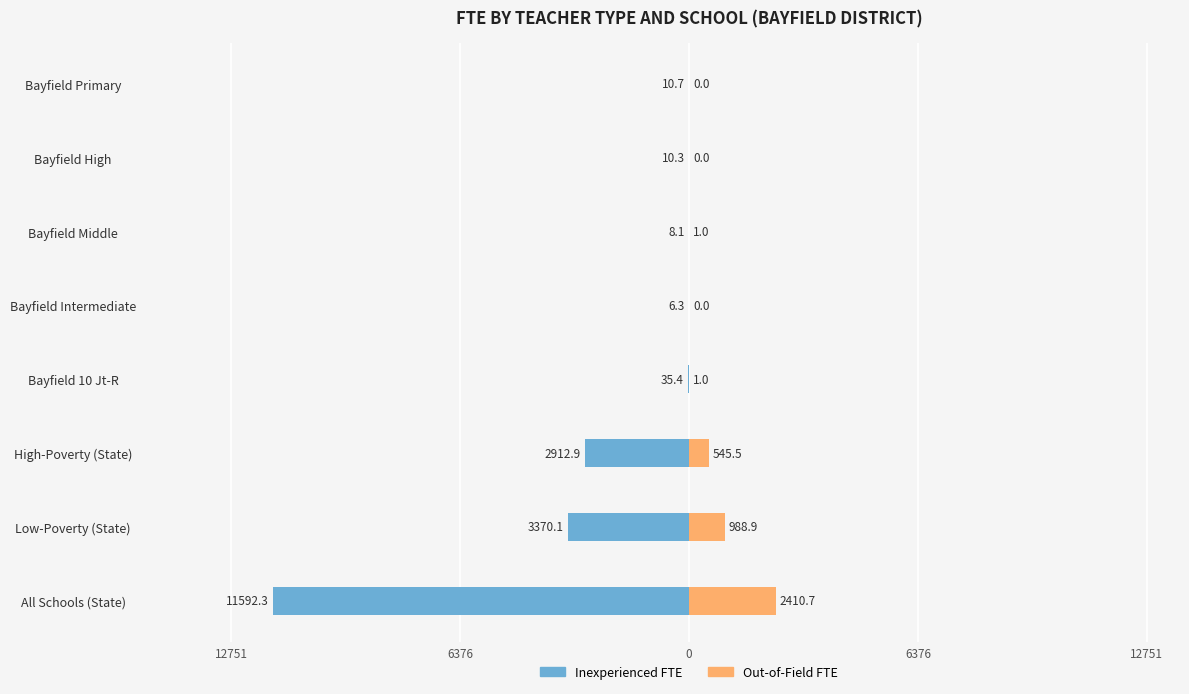

Between All Schools (State) and Bayfield Intermediate, which series saw the biggest shift?

Inexperienced FTE